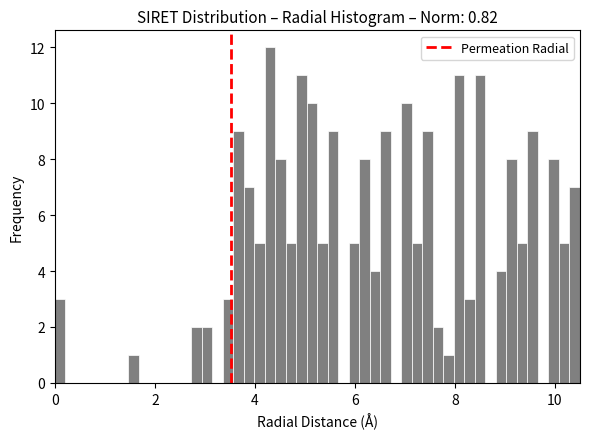

Around what value on the x-axis is the tallest bar? Give the approximate position of its centre, as read against the axis.

4.4